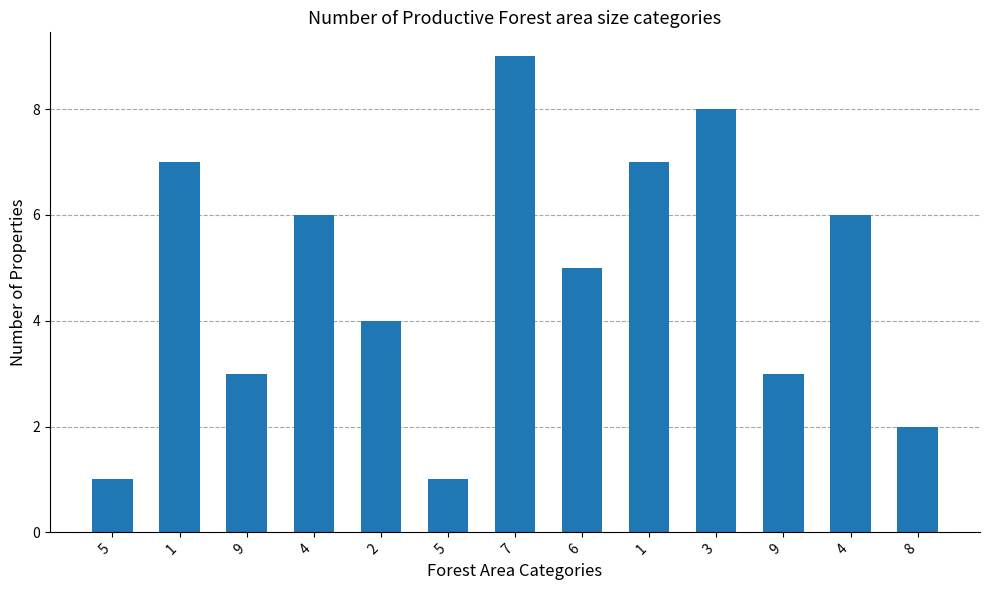

Are the bars horizontal?

No